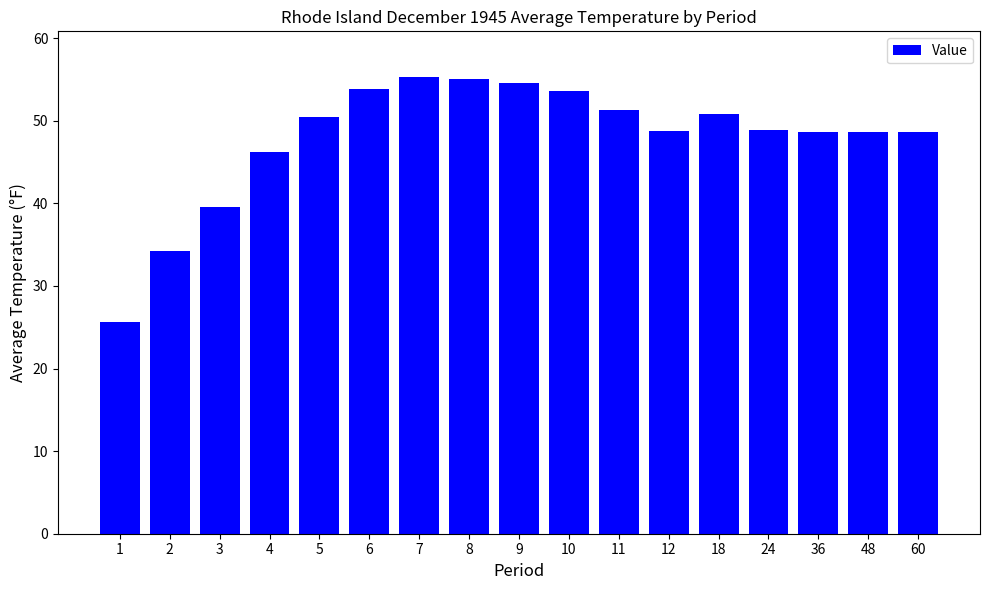

What is the difference between the maximum and minimum values?

29.7